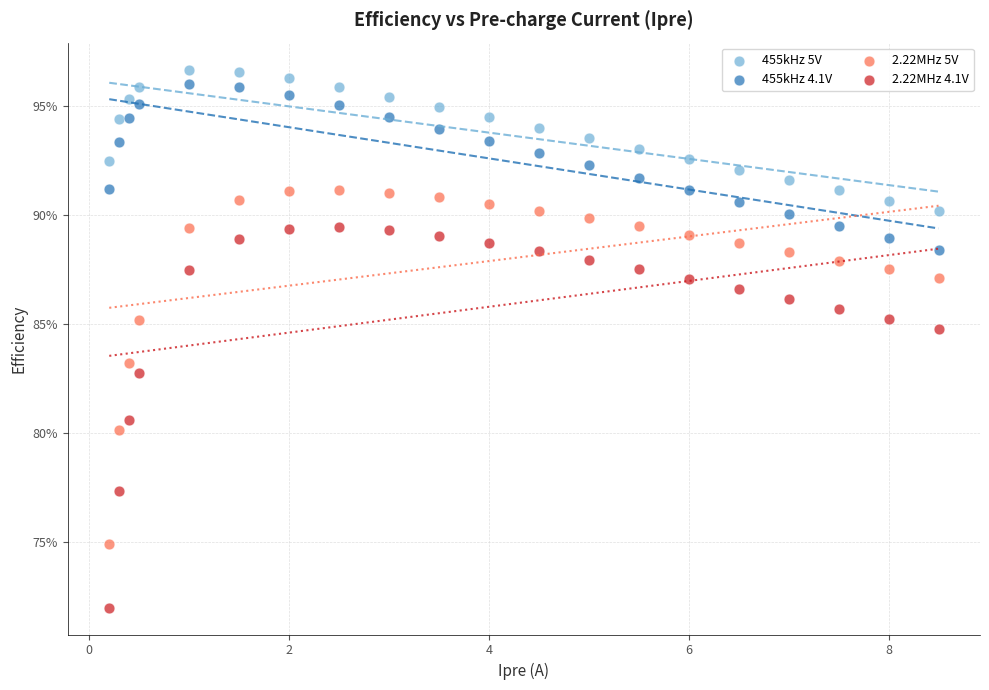

Which series contains the highest Y value?

455kHz 5V